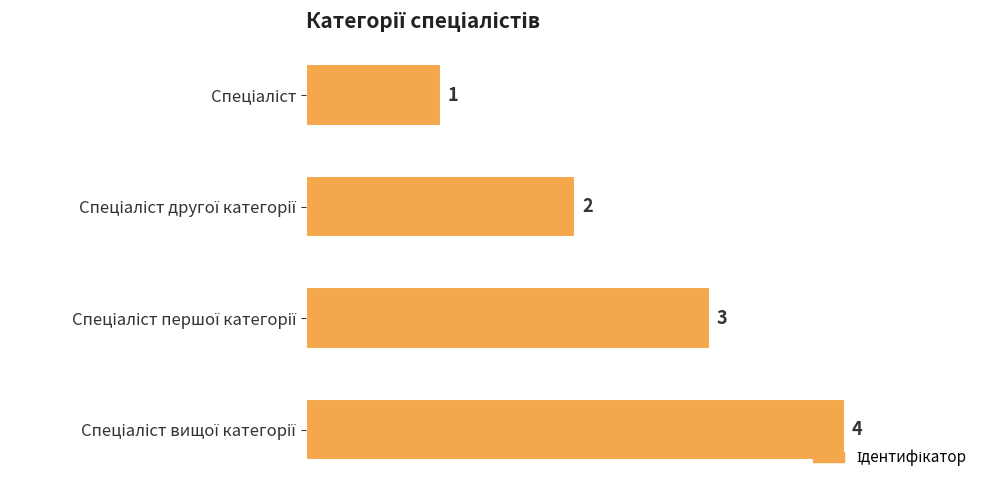

What is the maximum value shown in the chart?

4